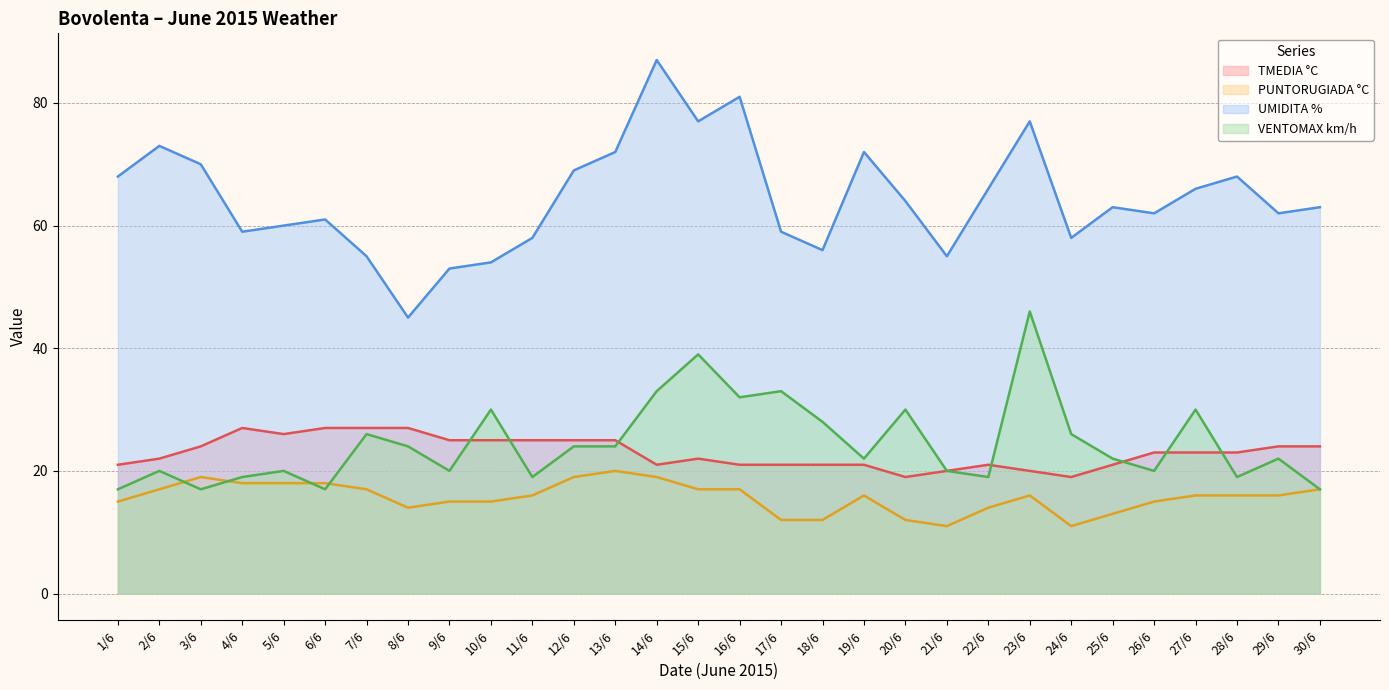

What is the label of the 16th point from the left?

16/6